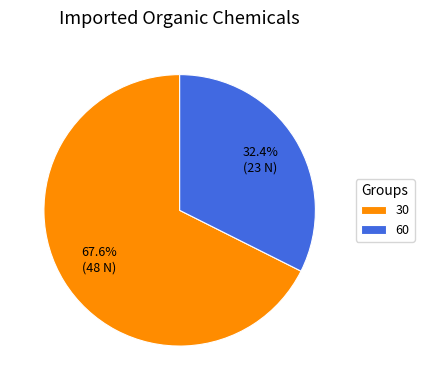

What percentage is the 60 slice, to the nearest percent?

32%